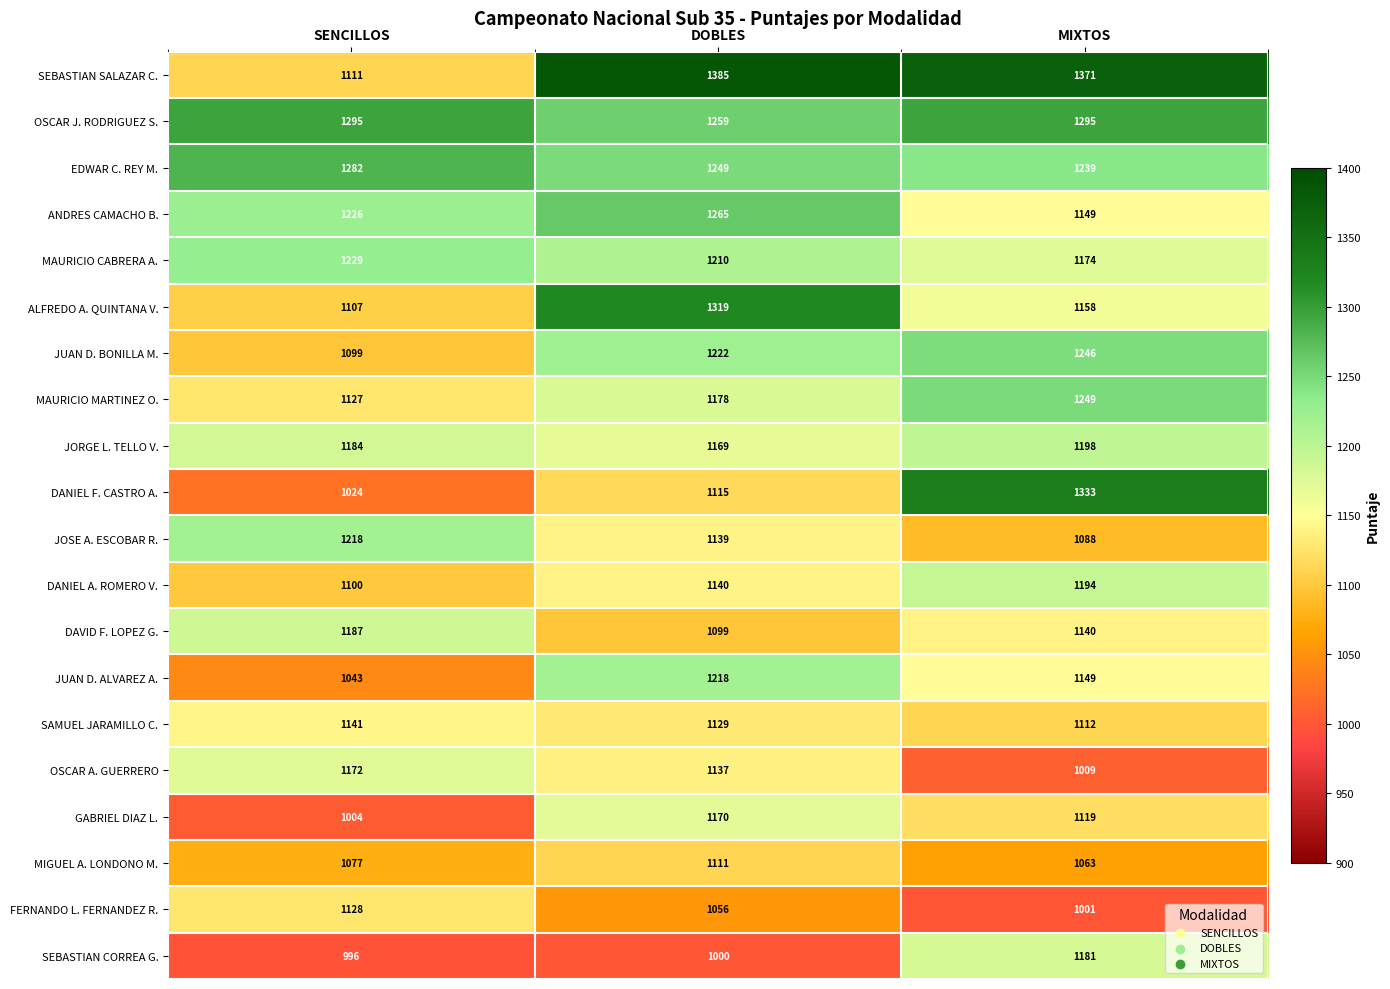

At which category does the chart reach its minimum across all series?

SENCILLOS